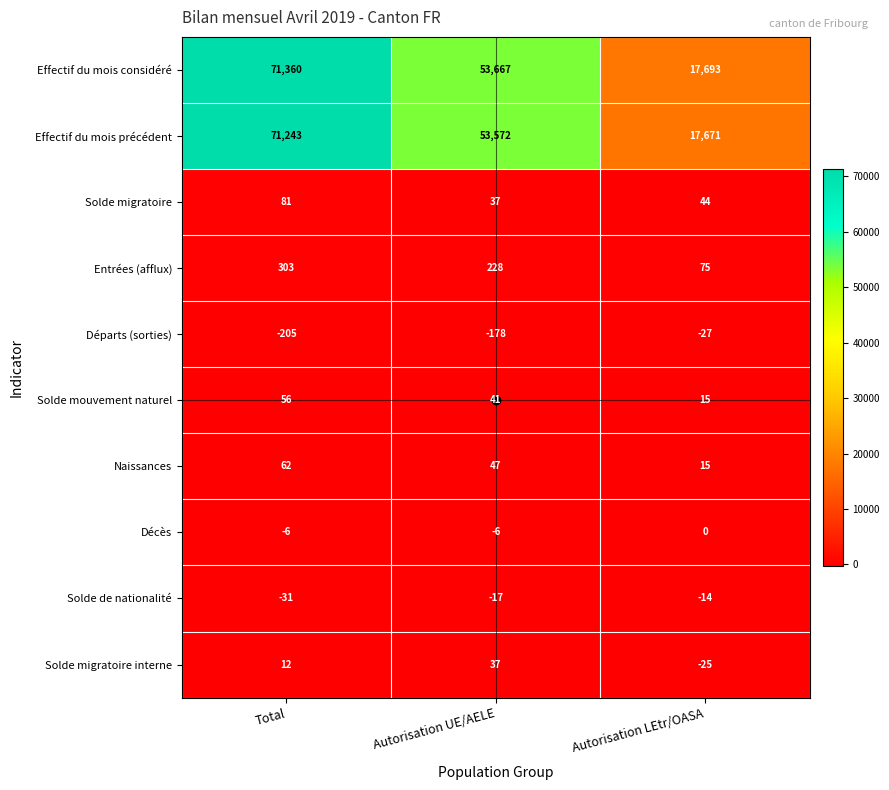

What value does the Effectif du mois considéré series have at Autorisation UE/AELE?

53667